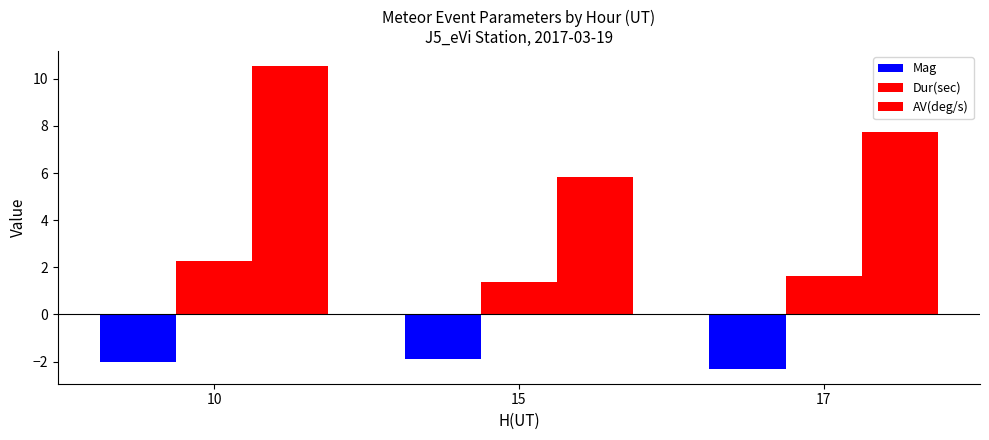

List the series in order of their overall mean, highest first.

AV(deg/s), Dur(sec), Mag